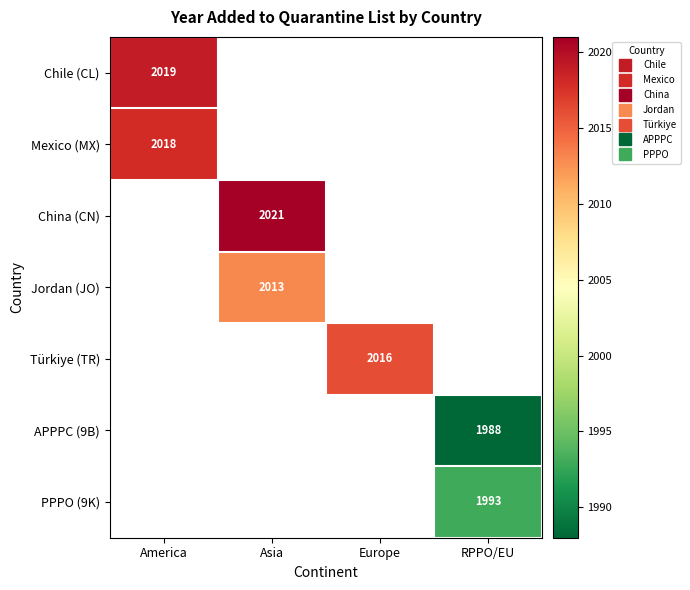

How many positive values does the PPPO (9K) series have?

1